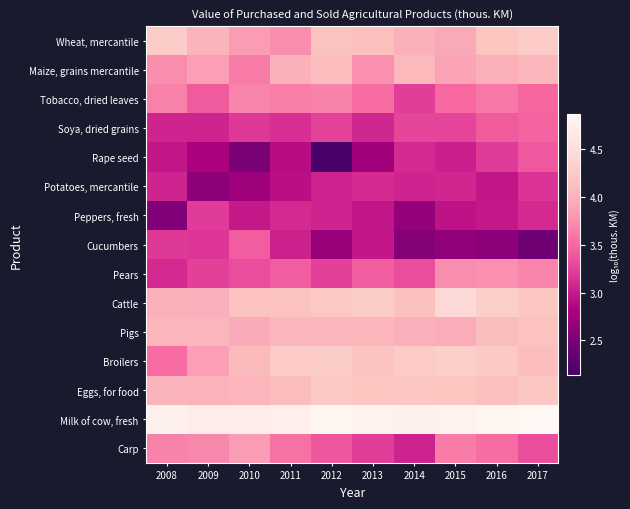

What is the smallest value displayed?

2.1